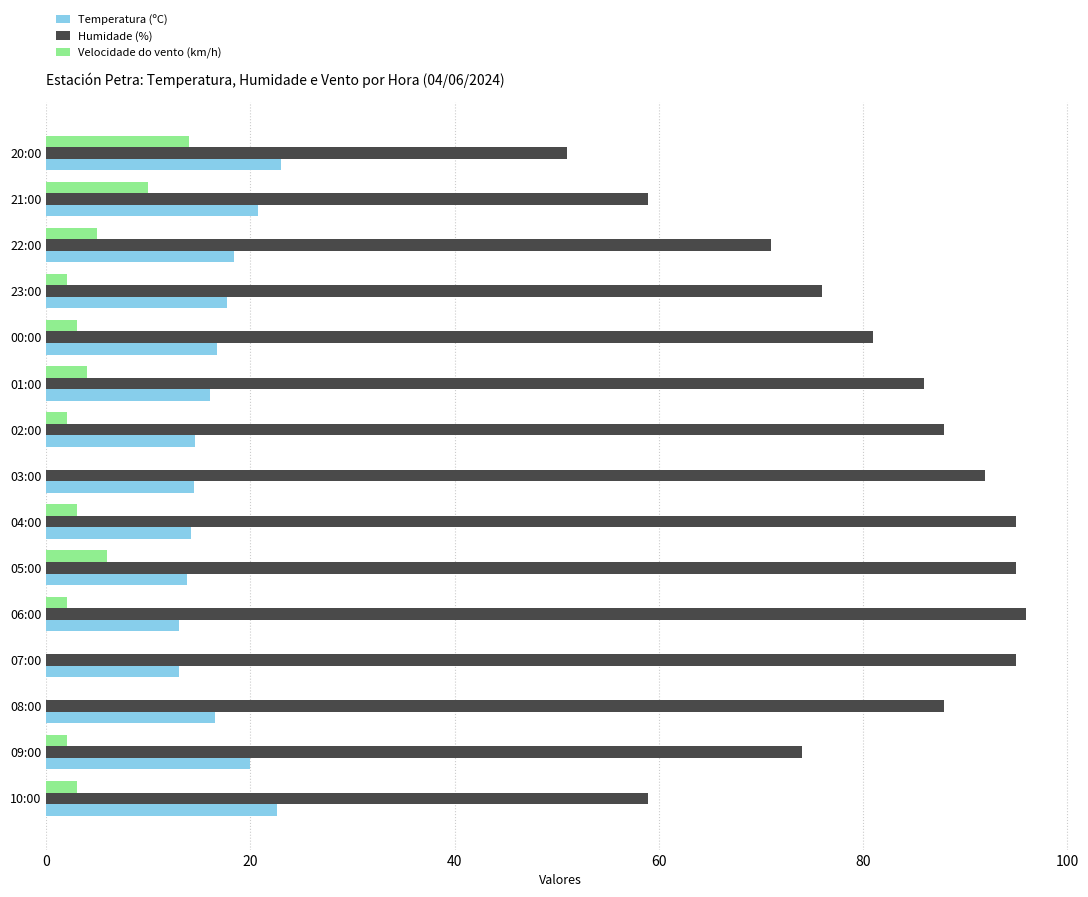

Which series has the largest total across all categories?

Humidade (%)